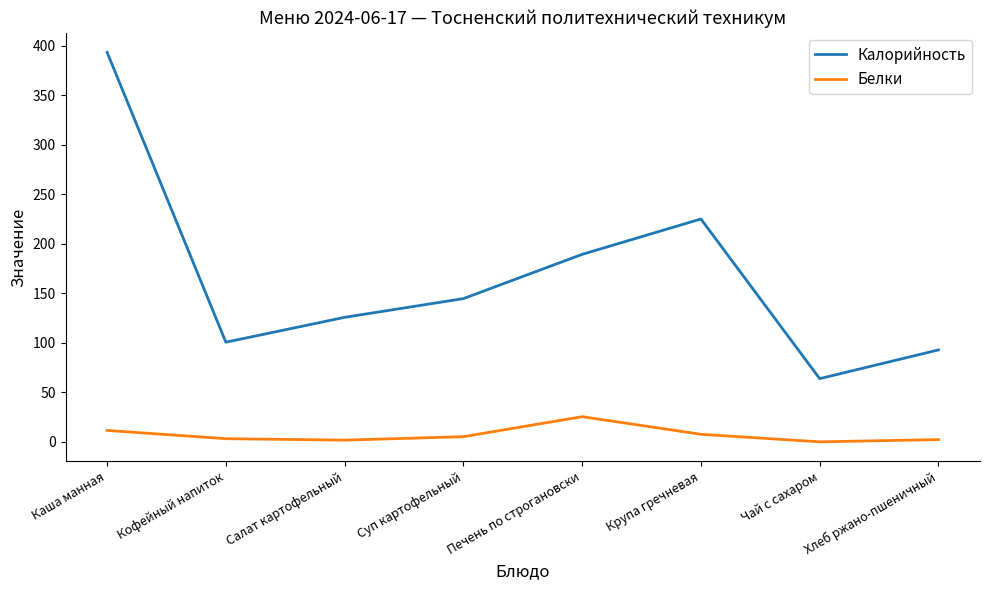

What is the average value of the Белки series?

7.1